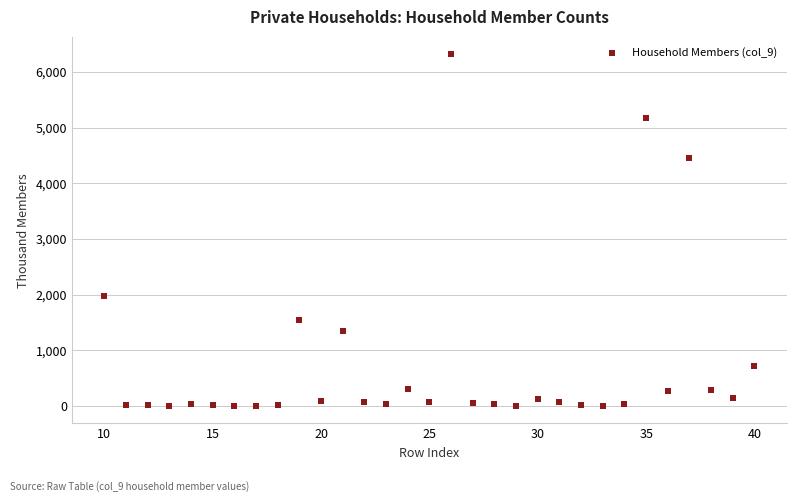

What is the range of Y values (max minus min)?

6315.9